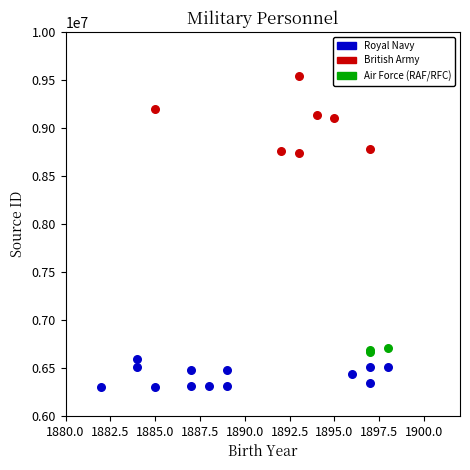

Which series reaches the minimum Y coordinate?

Royal Navy